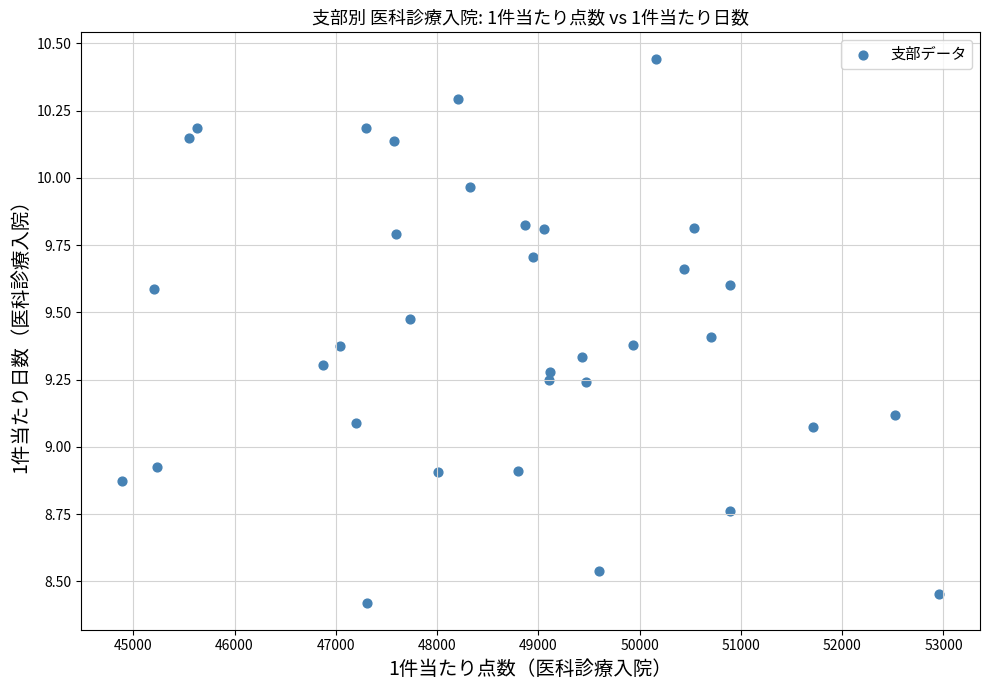

What is the range of Y values (max minus min)?

2.0